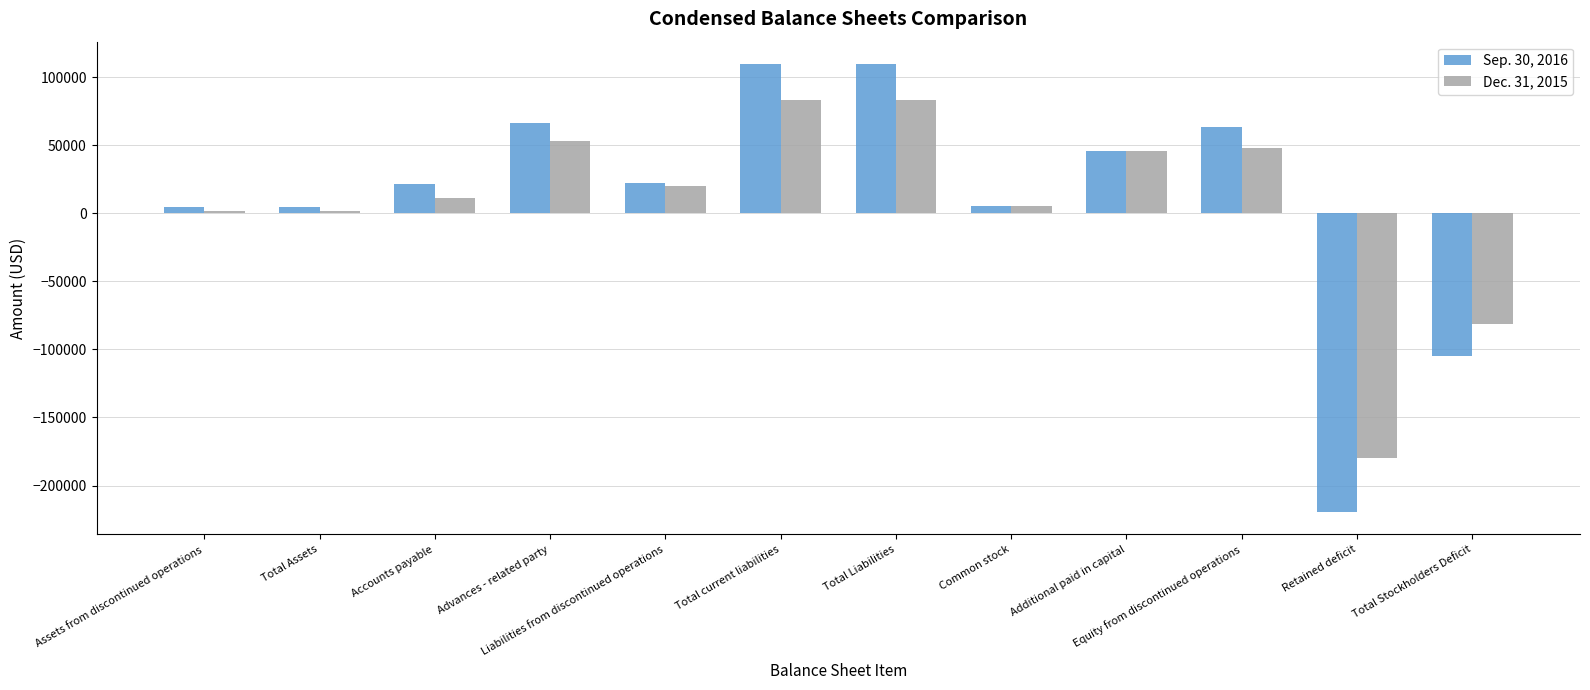

True or false: Dec. 31, 2015 has a value of 47906 at Equity from discontinued operations.

True